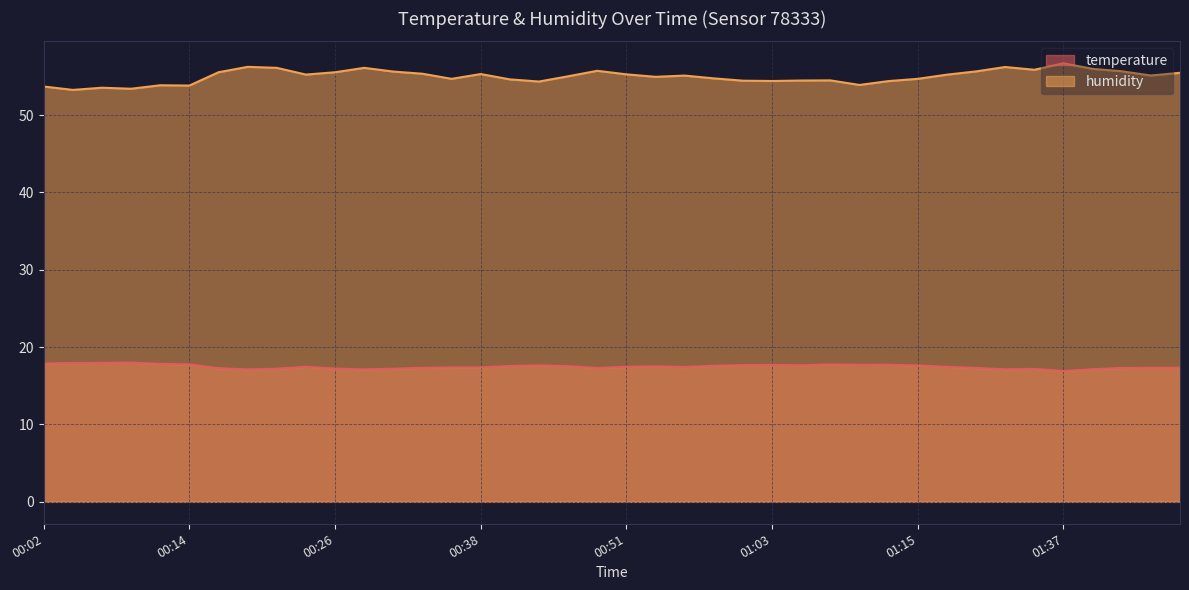

Which series has the largest total across all categories?

humidity